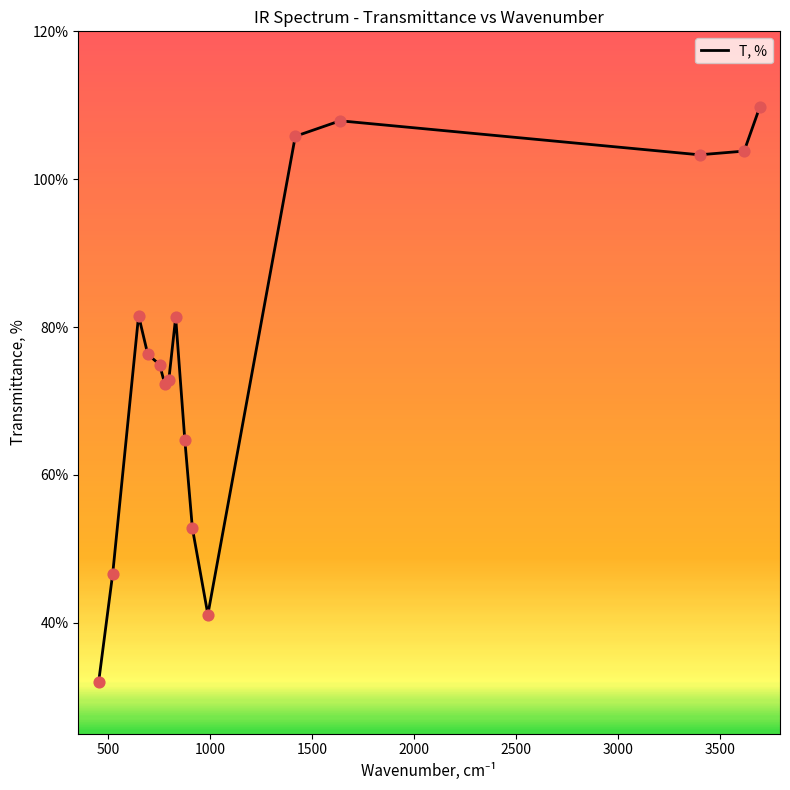

What is the greatest value displayed?

109.7